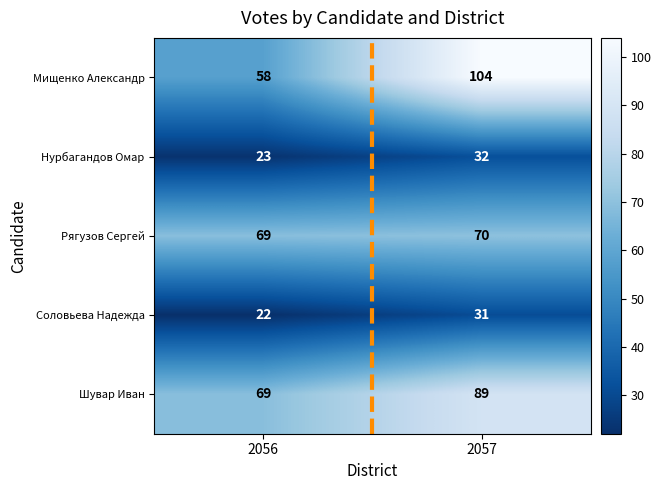

How many data points does each series have?

2